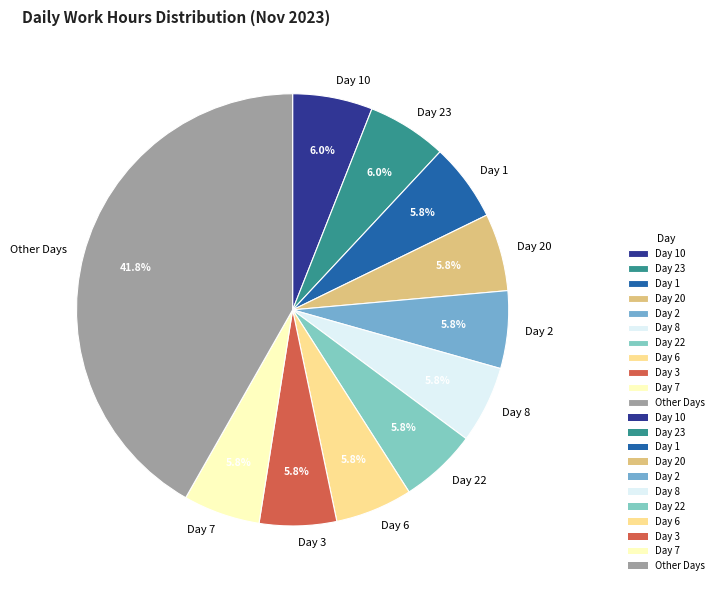

How many segments does this pie chart have?

11